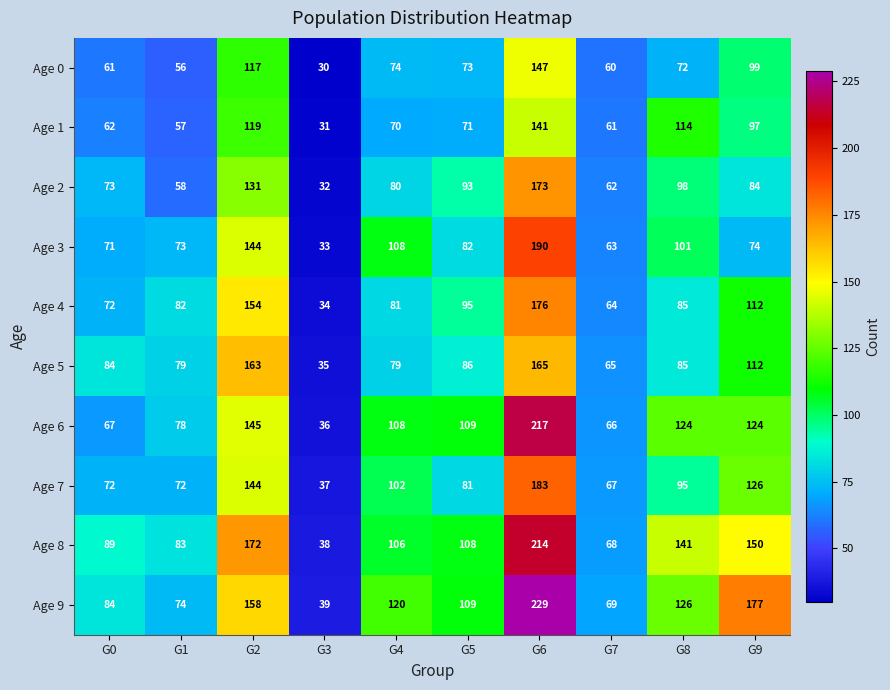

Where does the Age 7 series first go above 95?

G2